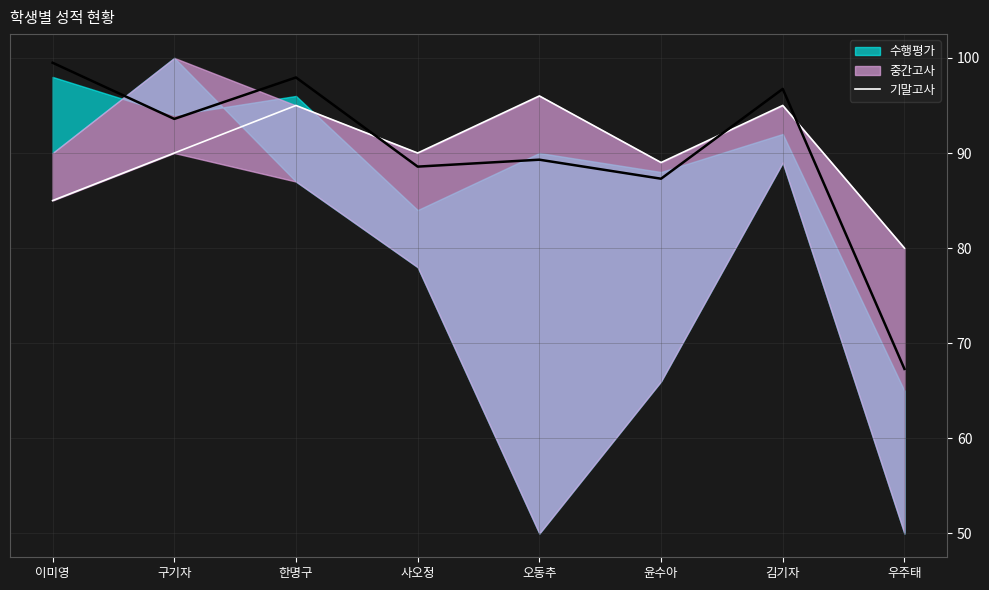

True or false: the data shows 141 at 사오정.

False